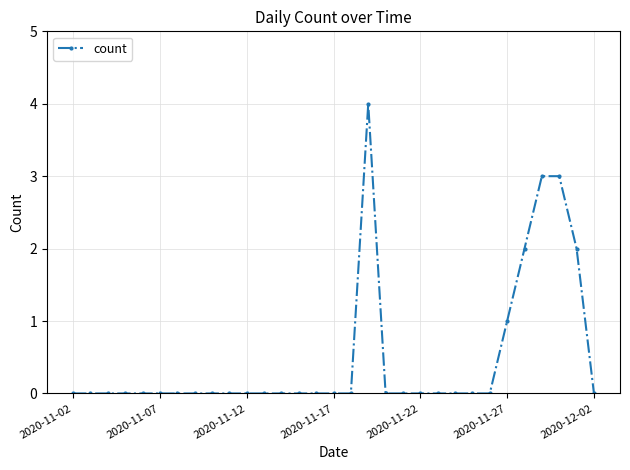

What is the difference between the maximum and second lowest values?

4